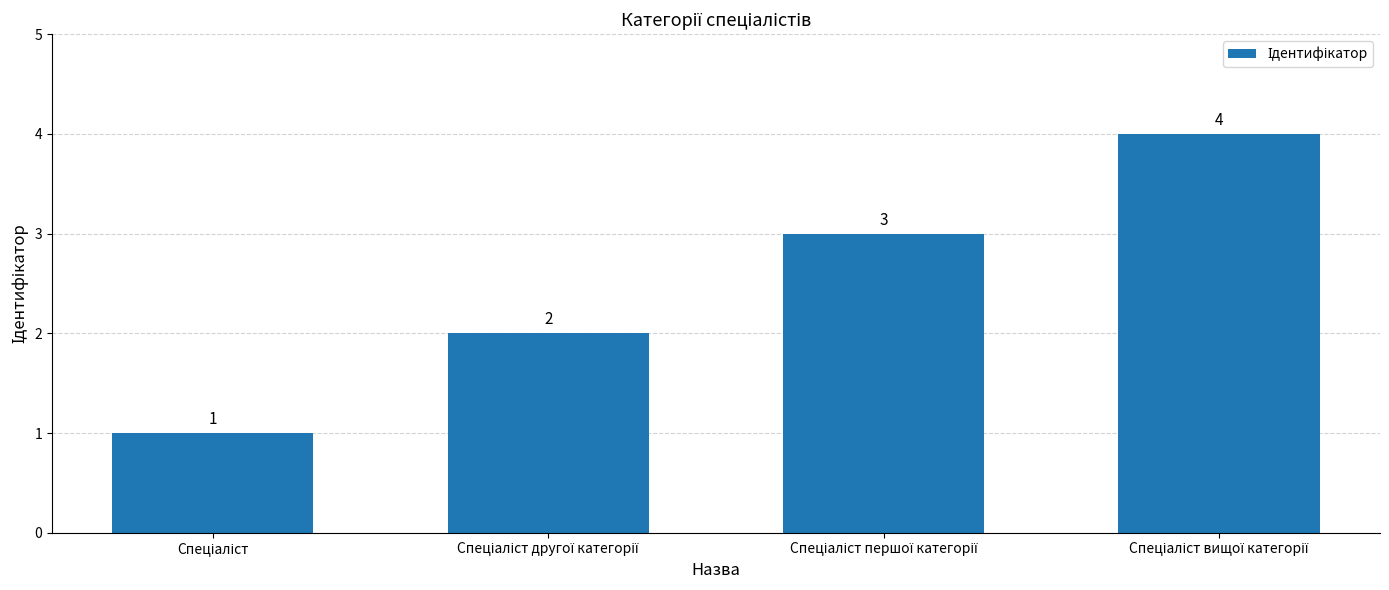

What is the greatest value displayed?

4